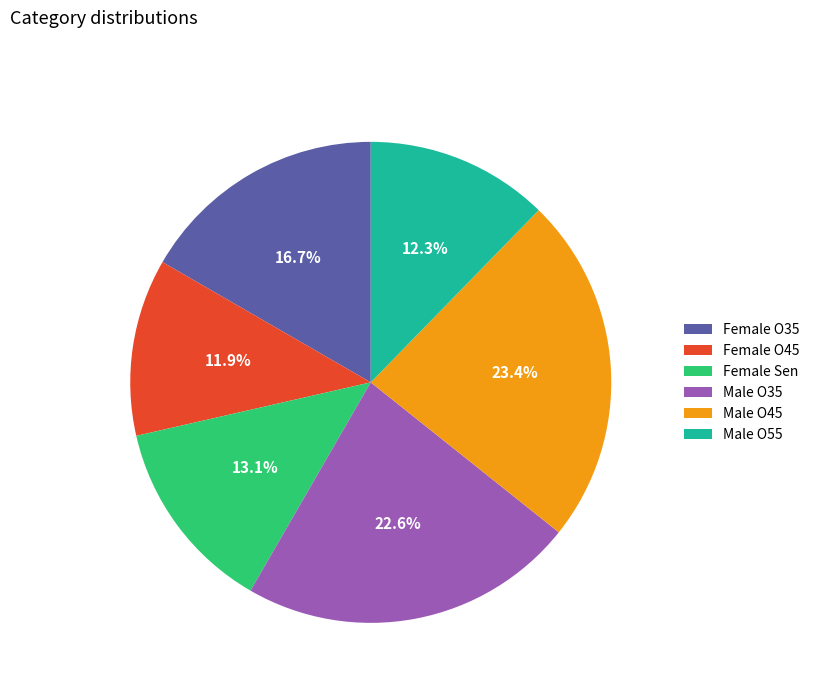

How much of the chart is everything except Female O35?

83.3%